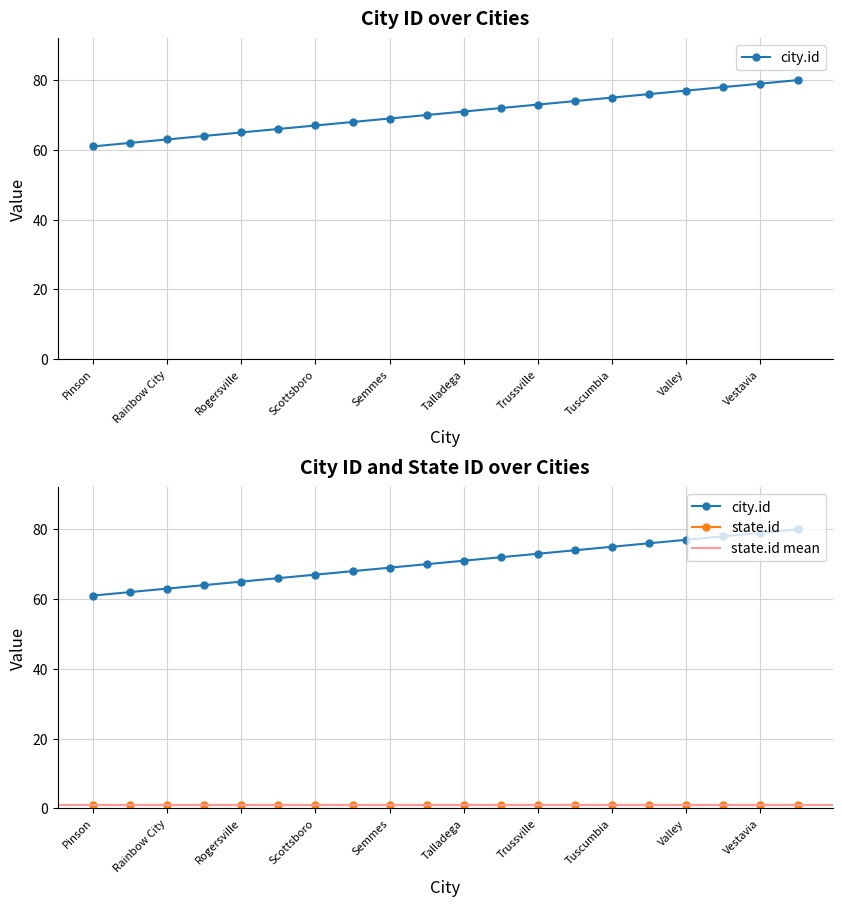

Does the chart have visible grid lines?

Yes